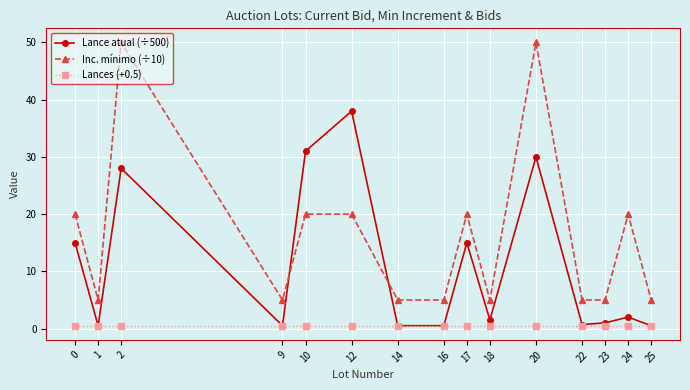

What is the highest value of the Lance atual (÷500) series?

38.0